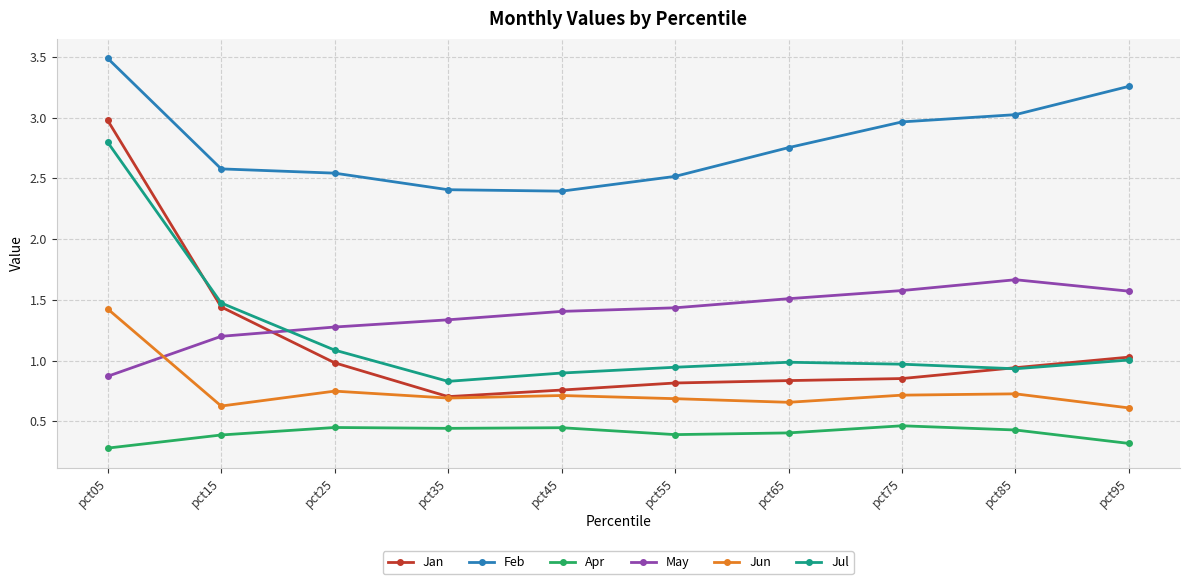

At which category is the sum across all series the highest?

pct05